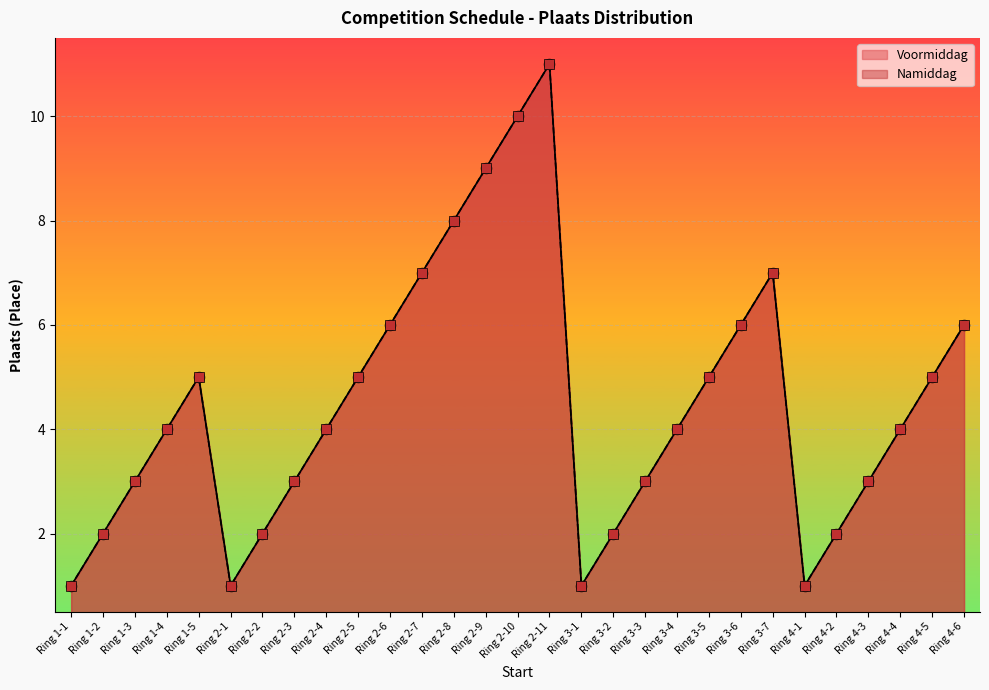

What are all the series names shown in the legend?

Voormiddag, Namiddag